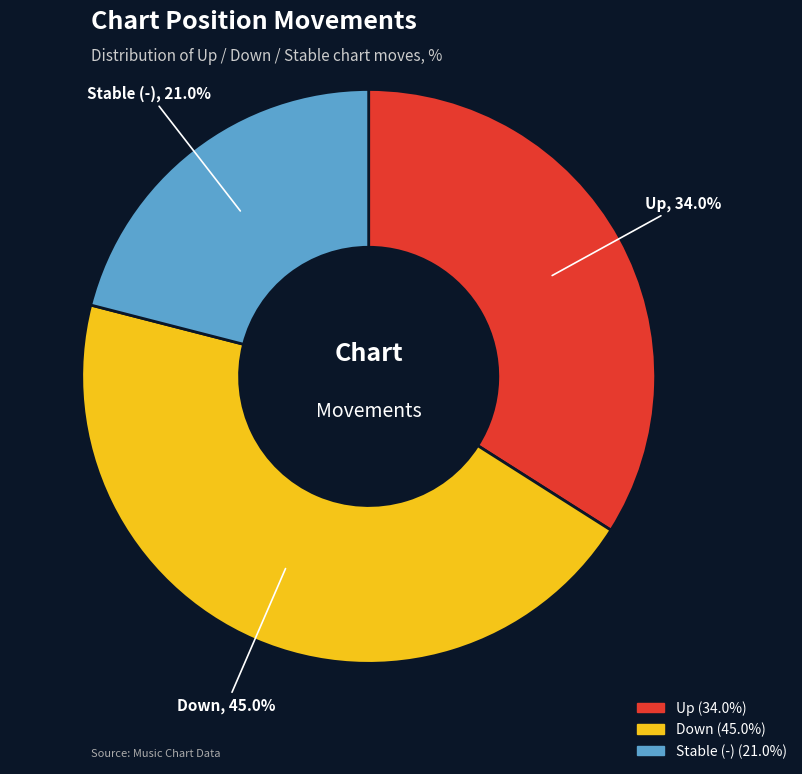

Does any single category account for the majority?

No